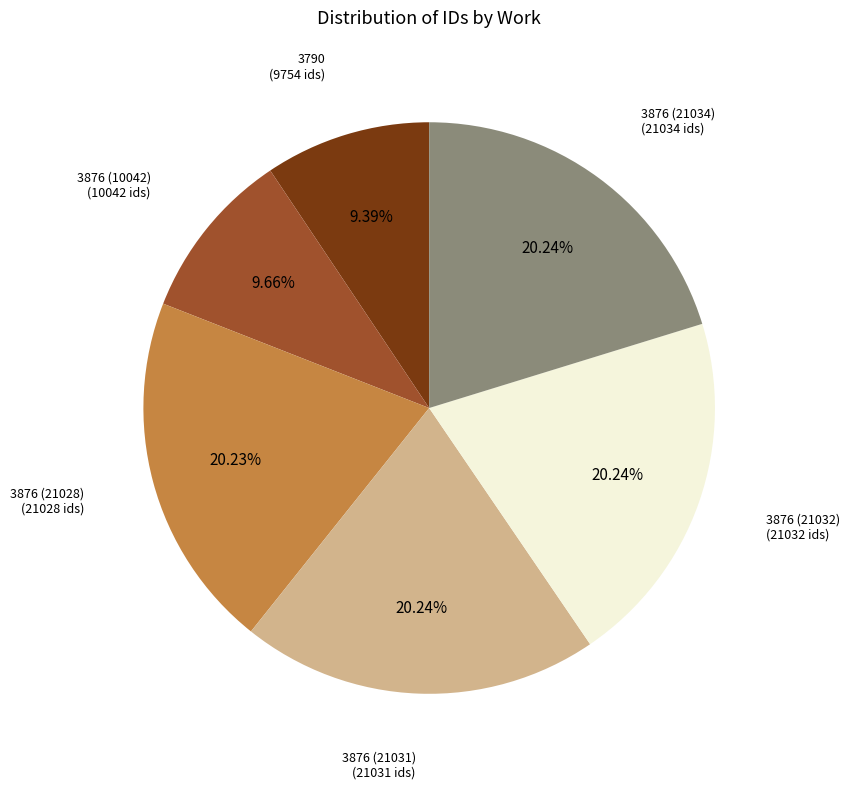

What percentage is the 3876 (10042) slice, to the nearest percent?

10%